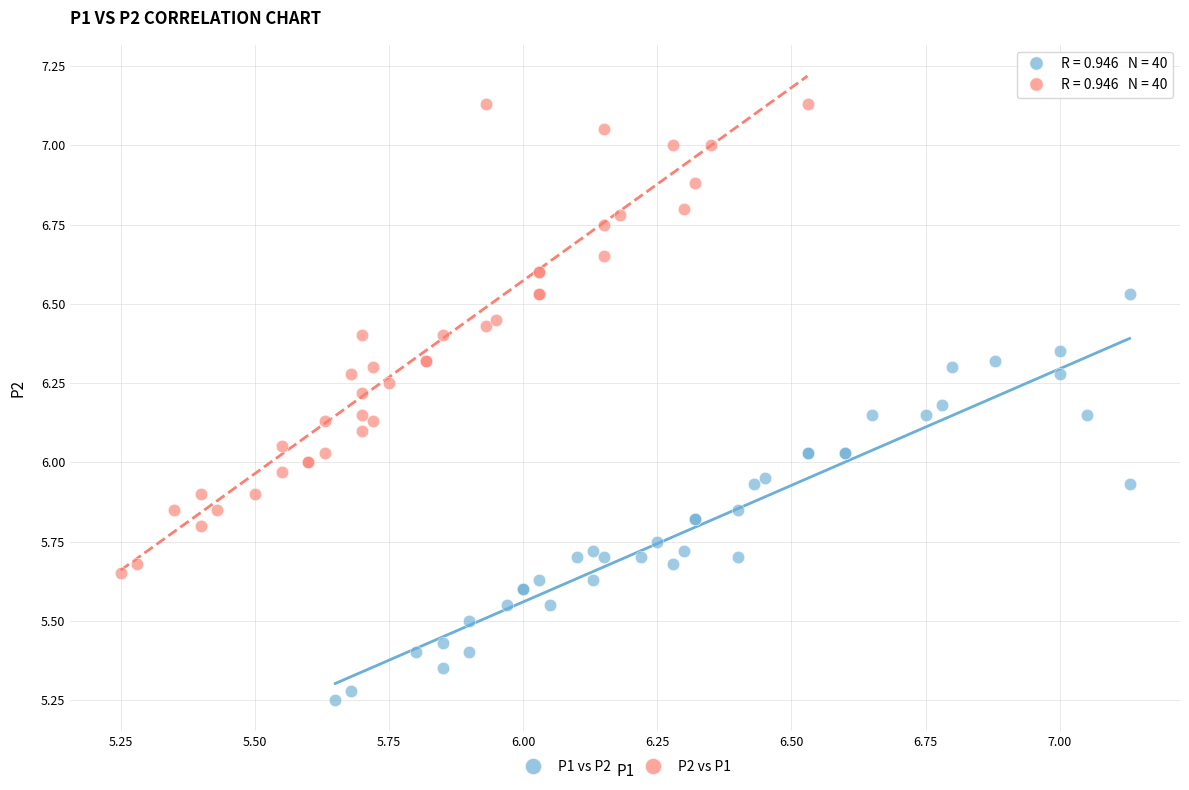

Which series has the widest spread of Y values?

P2 vs P1